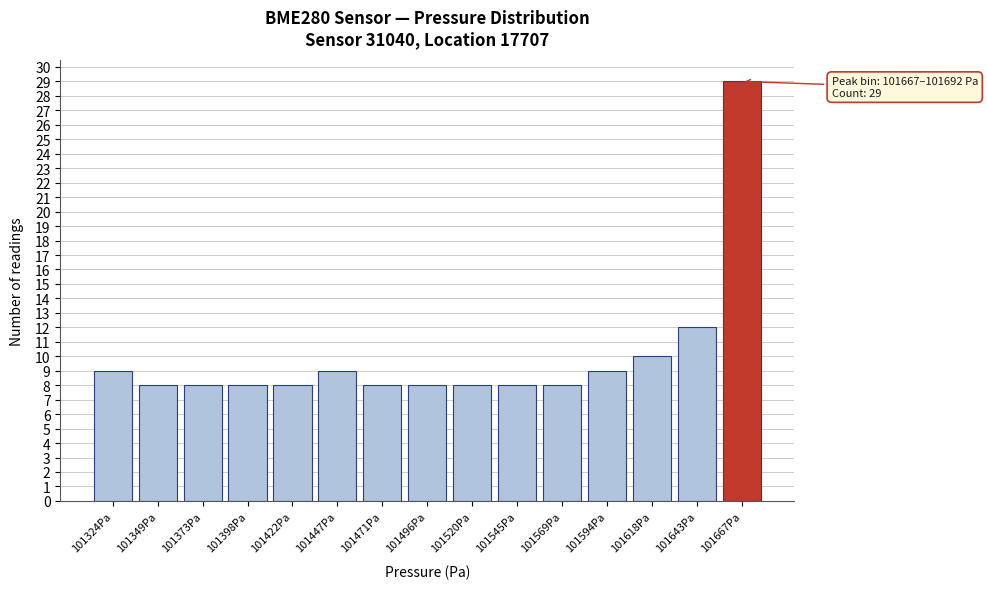

Reading left to right, extract all data points from this chart.

9	8	8	8	8	9	8	8	8	8	8	9	10	12	29